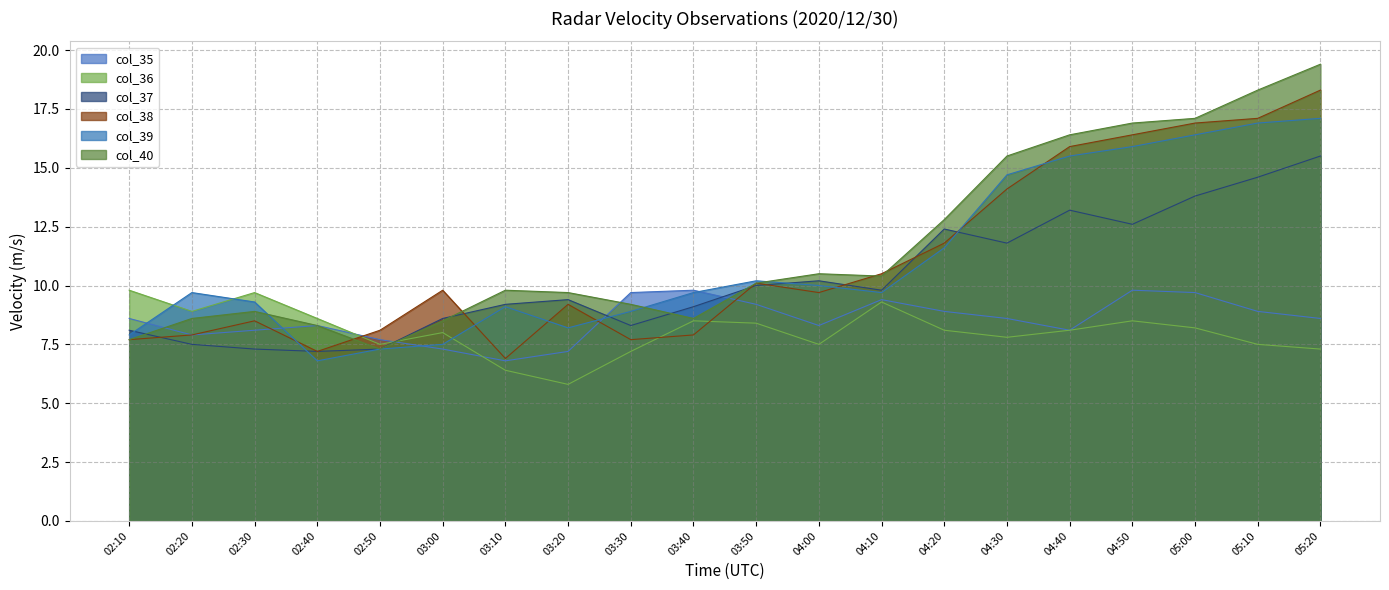

The value of col_40 at 03:20 is 14.8. True or false?

False